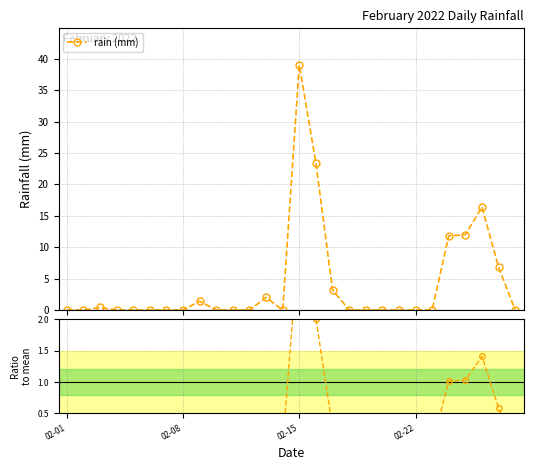

What is the maximum value for rain (mm)?

39.0